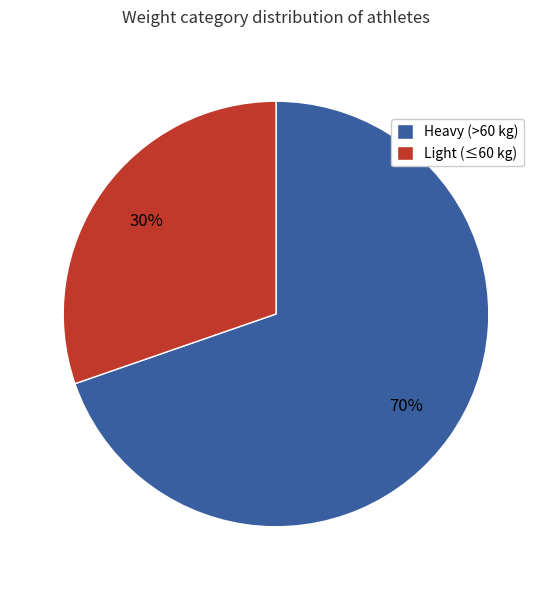

True or false: Heavy (>60 kg) accounts for 70% of the total.

True